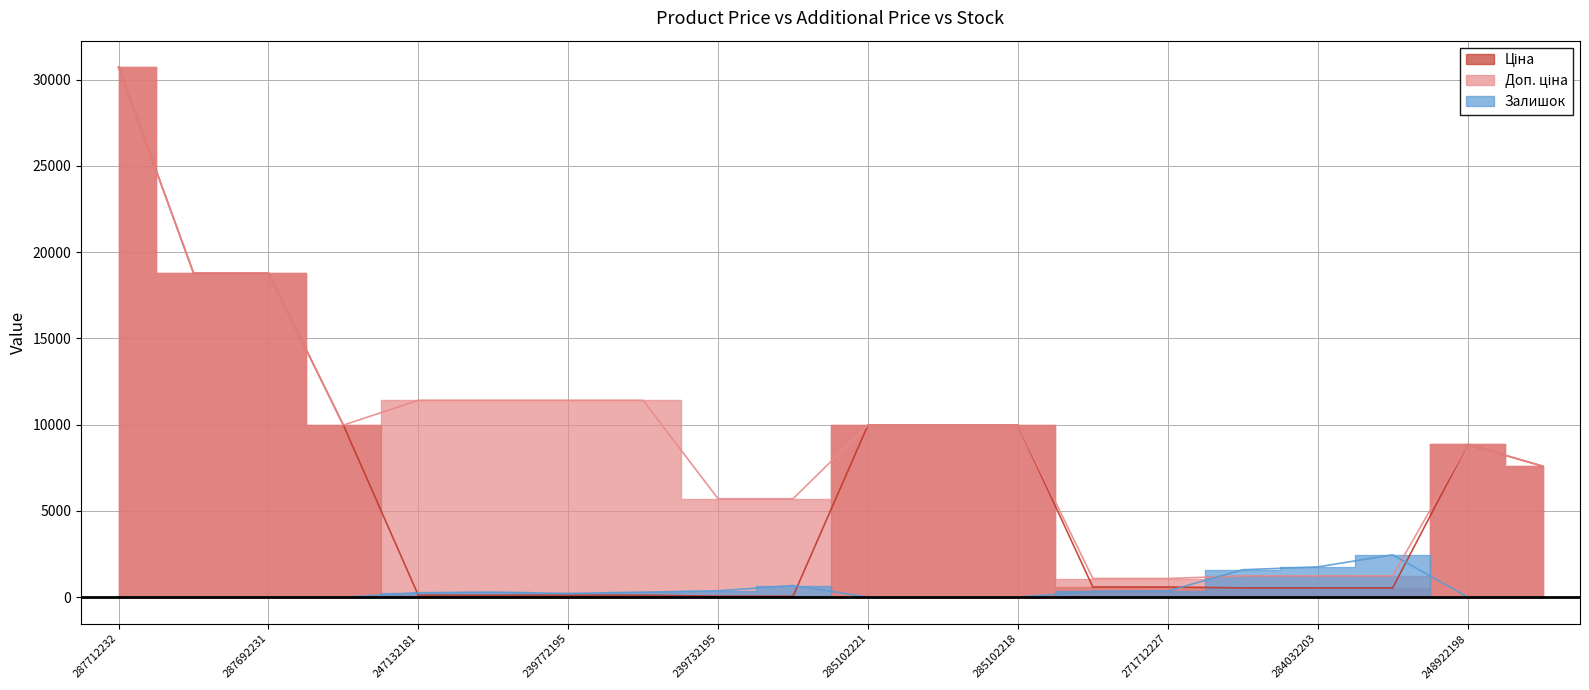

At how many categories does at least one series exceed 30366?

1